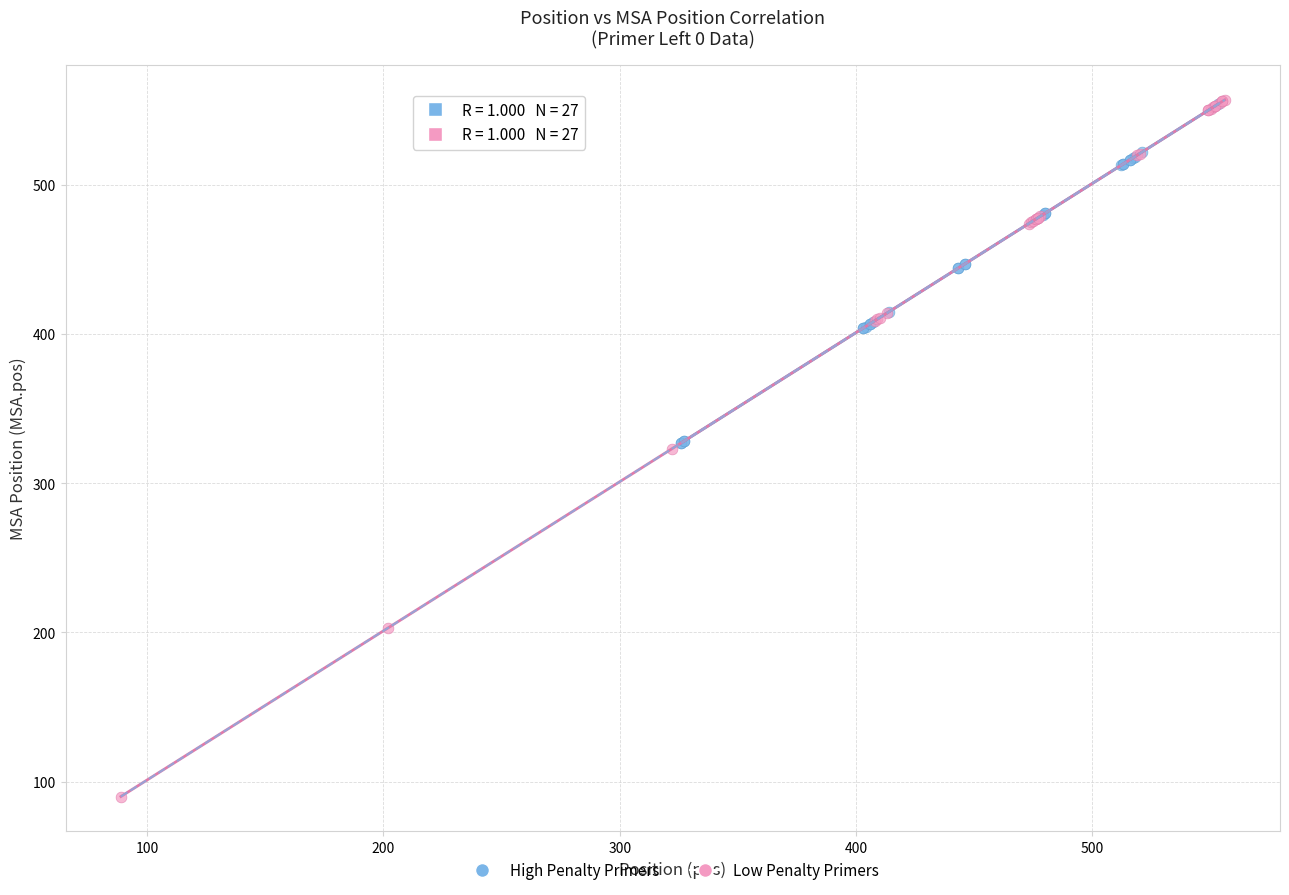

Which series has the widest spread of Y values?

Low Penalty Primers